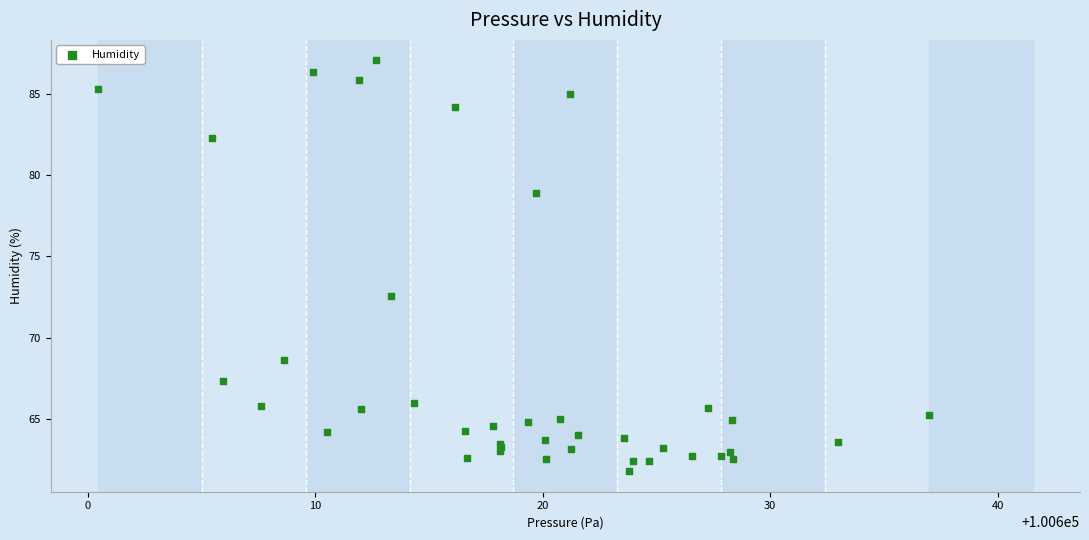

What Y value in the scatter plot is closest to 74?

72.6